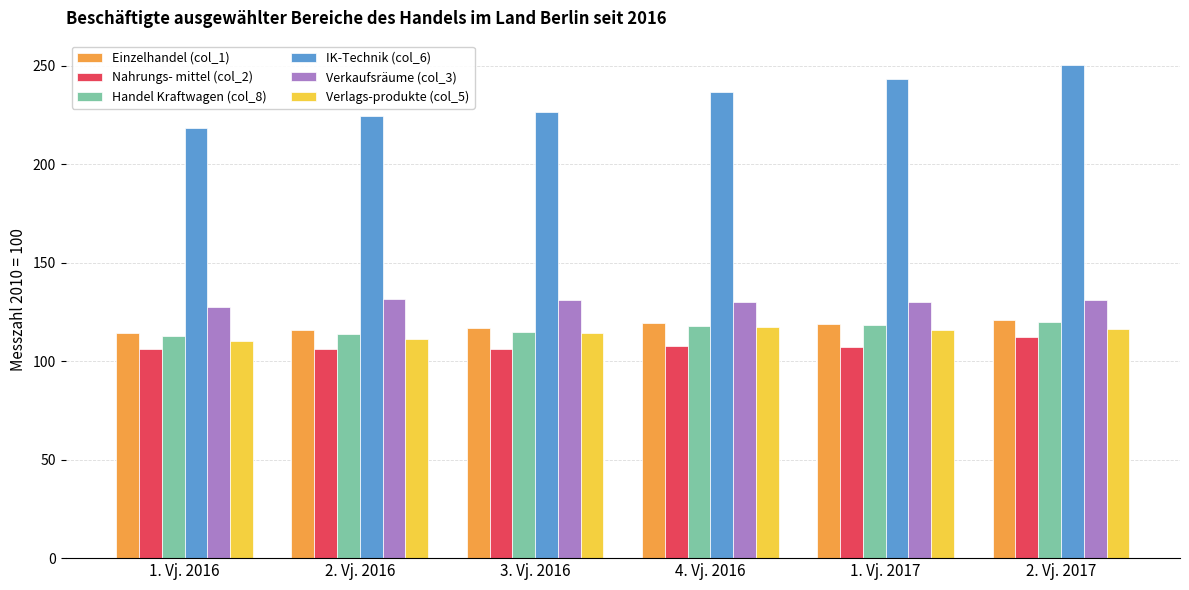

How many bars are there in each group?

6